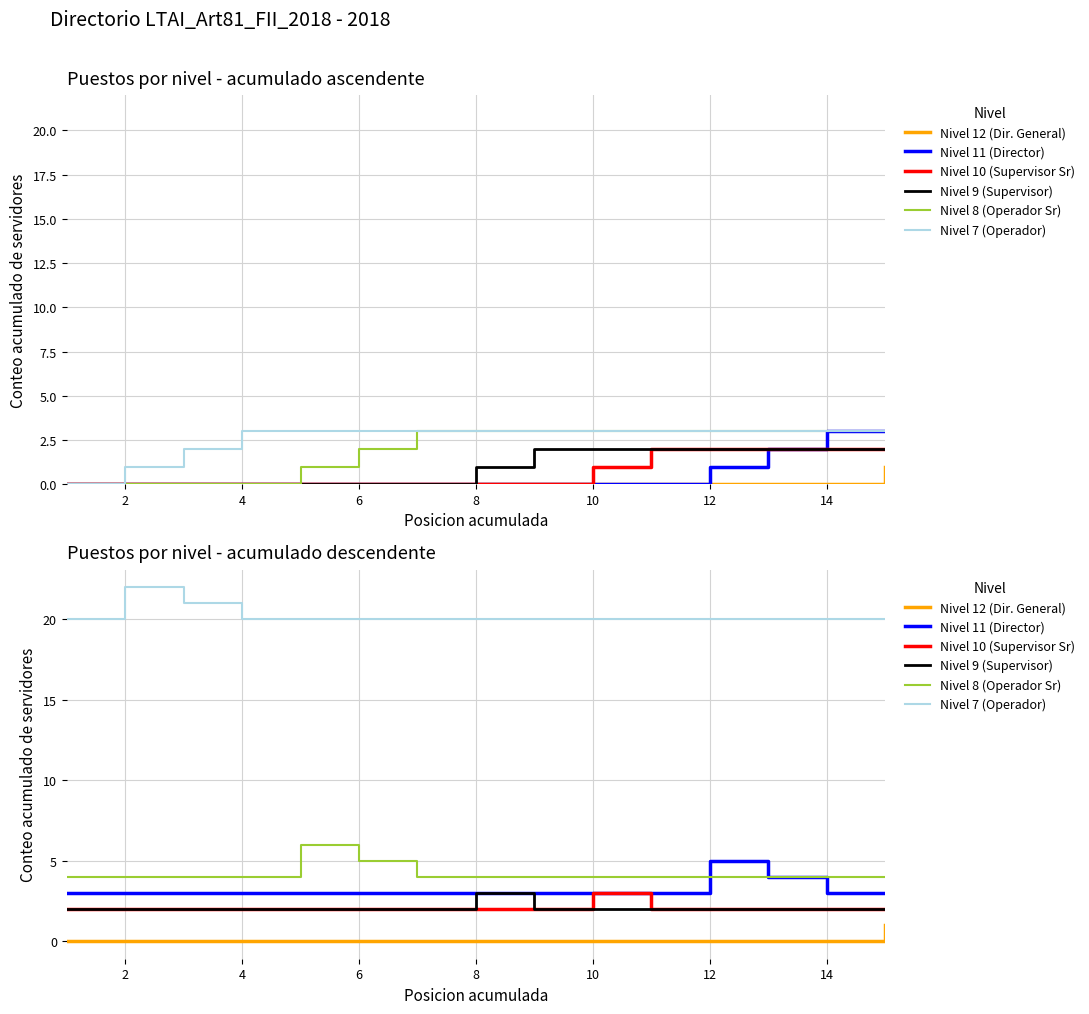

Is this an area chart (filled region under the line)?

No